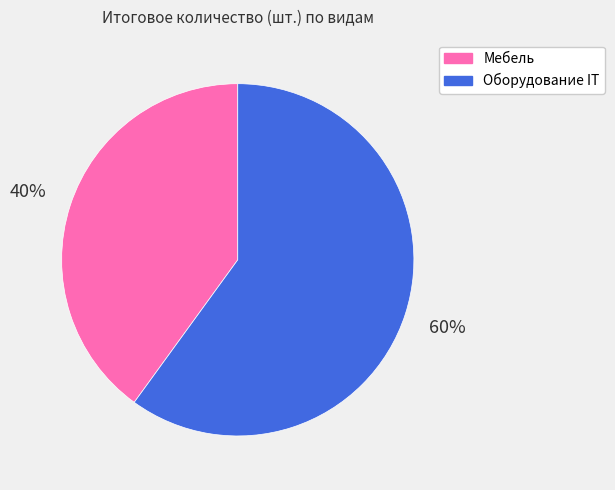

How many segments does this pie chart have?

2